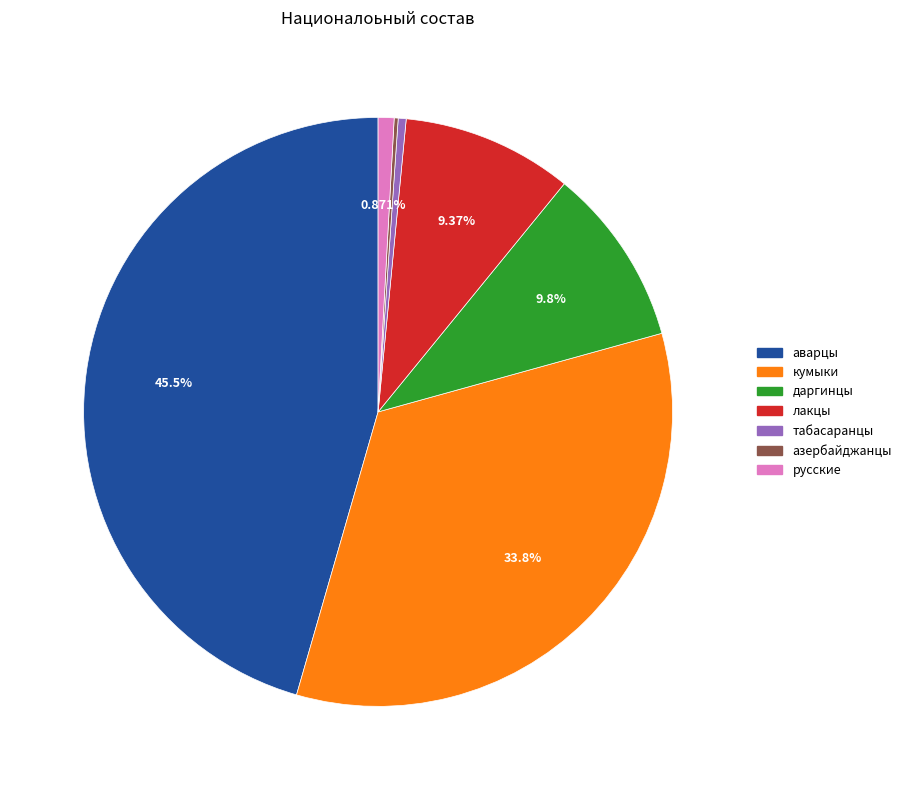

What is the largest slice in the pie chart?

аварцы